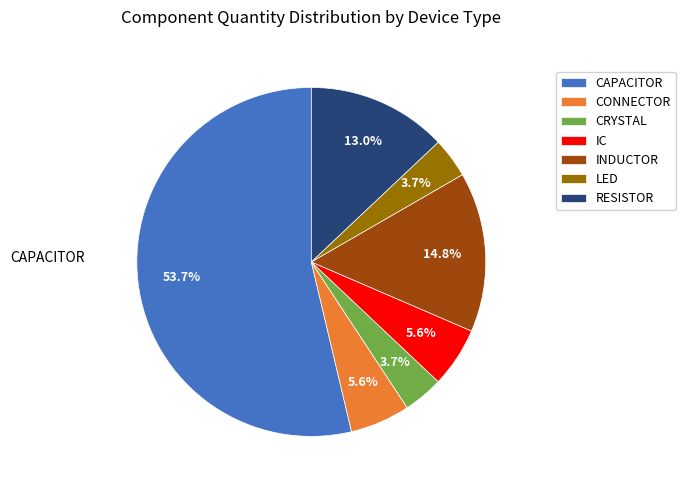

To the nearest percent, what is the combined percentage of RESISTOR and IC?

19%